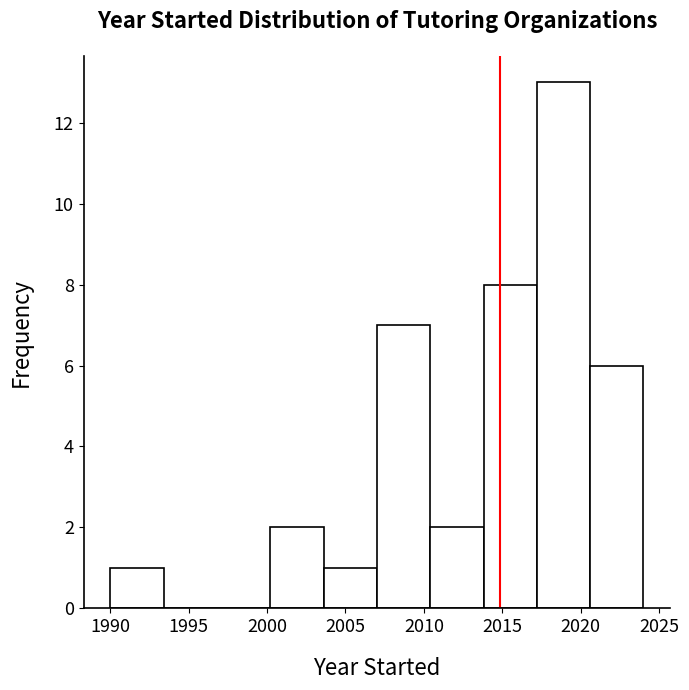

Reading left to right, transcribe this chart: for each bar, give the range it covers on the x-axis and its height. Neither the bar edges nor the heights are printed on the chart, so give them approximately, as read against the axes.

1990.0 to 1993.4: 1
1993.4 to 1996.8: 0
1996.8 to 2000.2: 0
2000.2 to 2003.6: 2
2003.6 to 2007.0: 1
2007.0 to 2010.4: 7
2010.4 to 2013.8: 2
2013.8 to 2017.2: 8
2017.2 to 2020.6: 13
2020.6 to 2024.0: 6